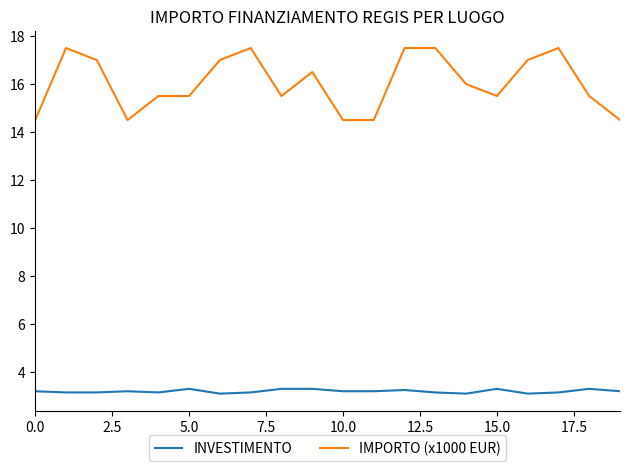

How many lines are shown in the chart?

2